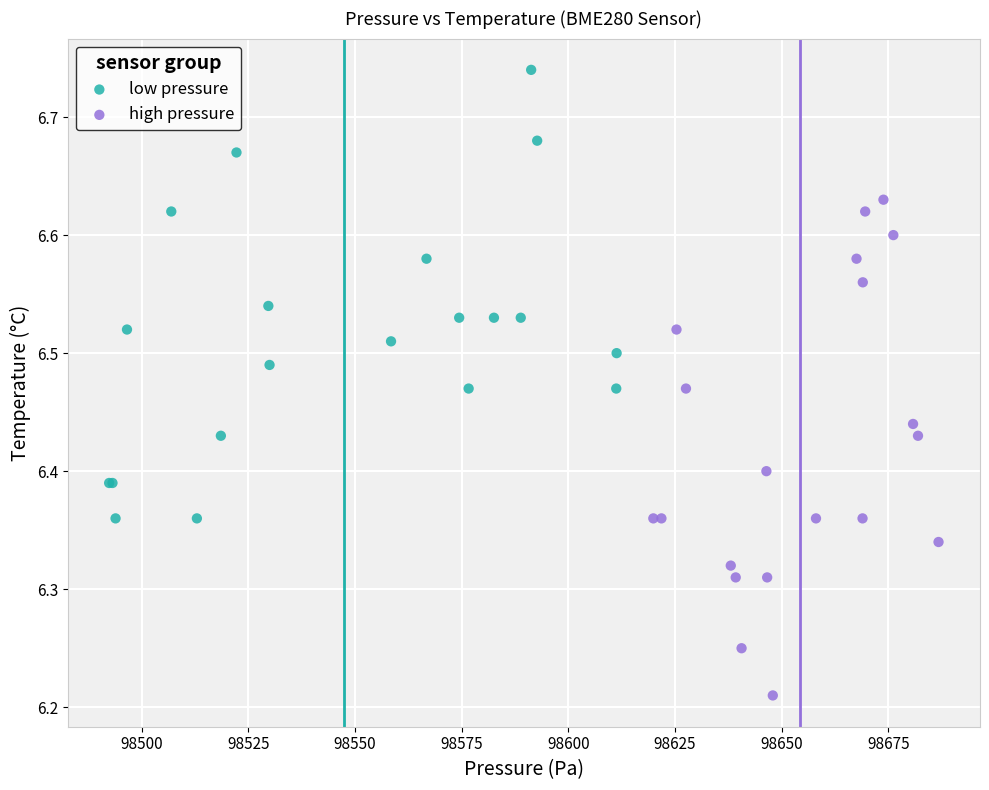

Which series contains the lowest Y value?

high pressure